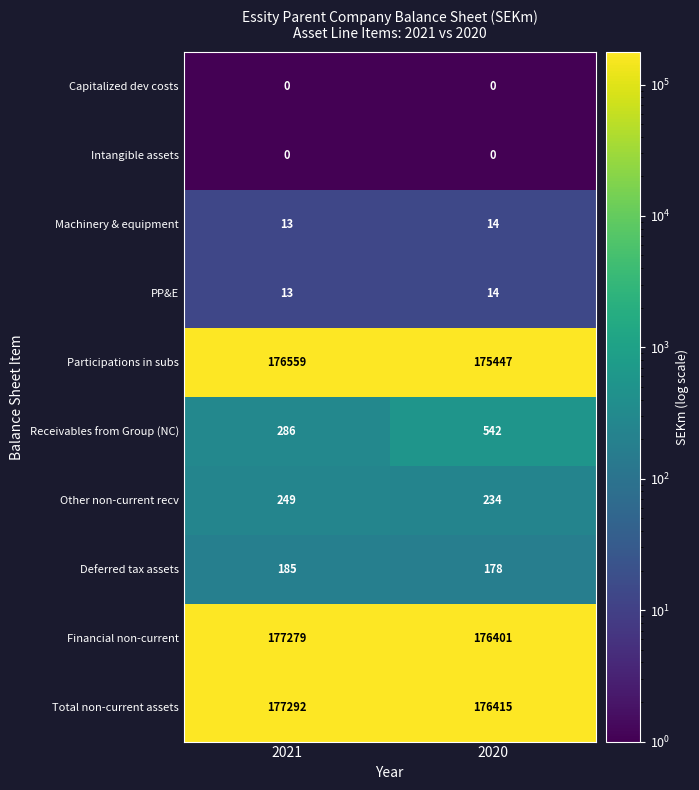

List the labels in order of Total non-current assets value, smallest first.

2020, 2021